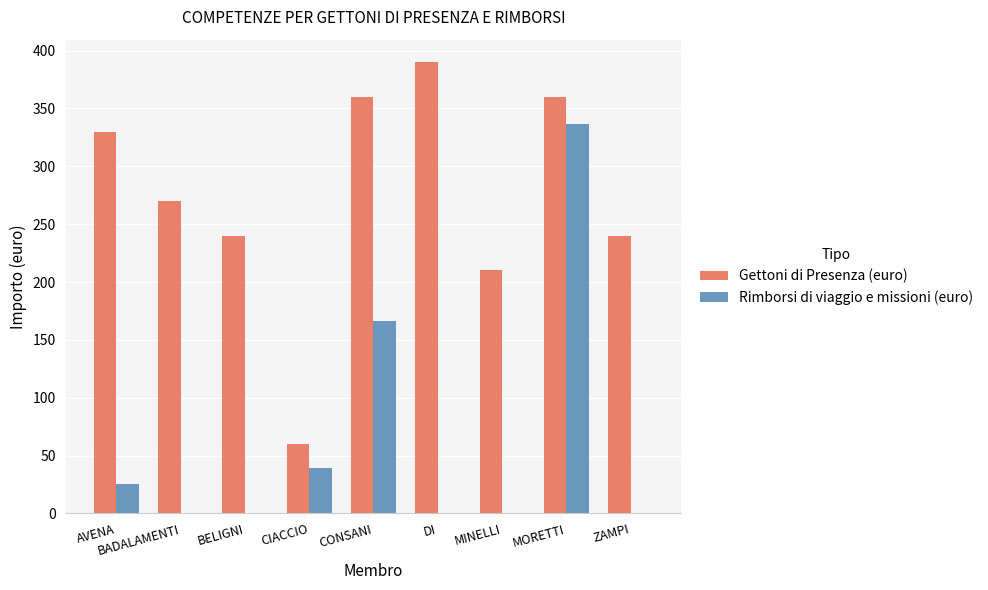

Which series has the largest total across all categories?

Gettoni di Presenza (euro)